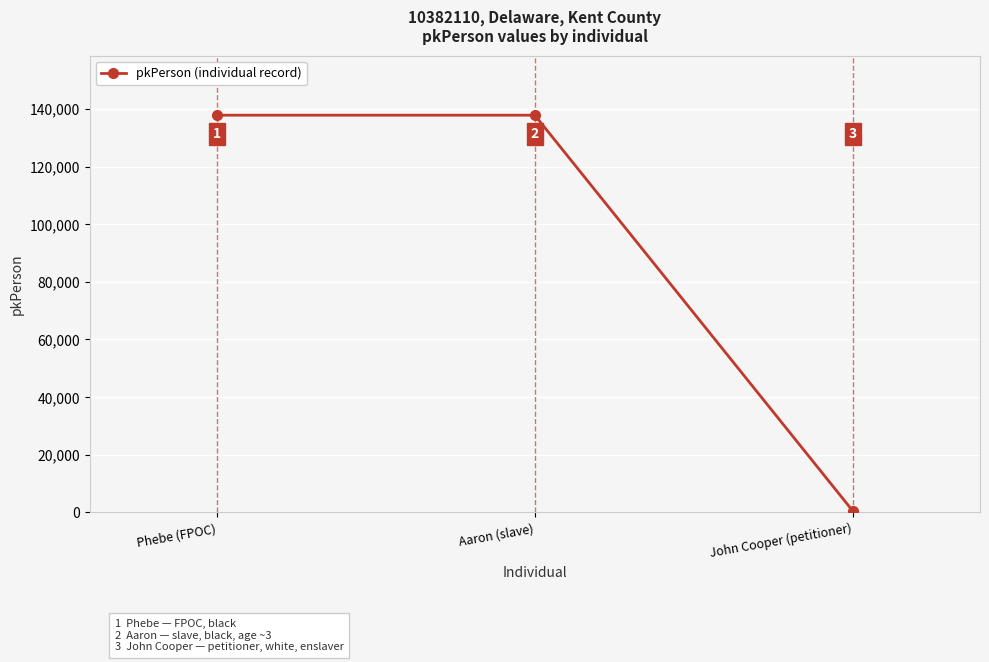

What is the difference between the maximum and second lowest values?

1